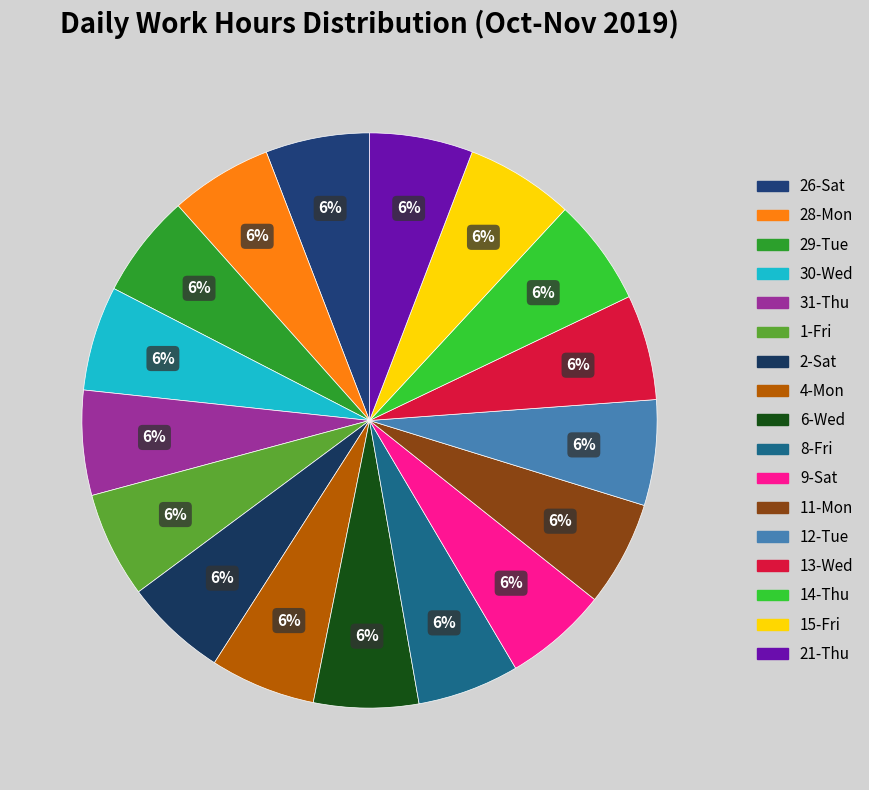

What is the ratio of the value at 6-Wed to the value at 29-Tue?

1.0